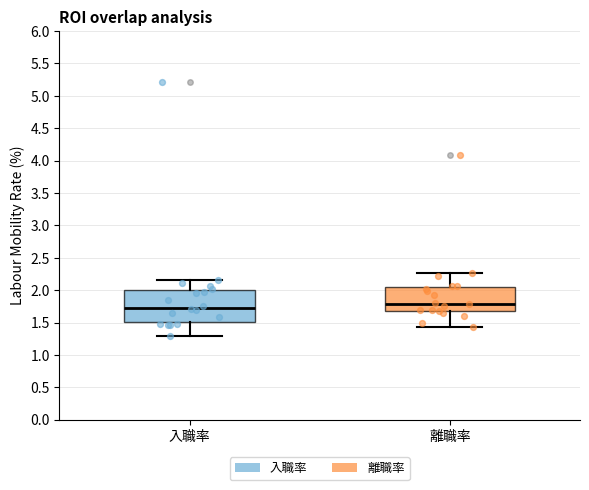

Which box's median line is the highest?

離職率